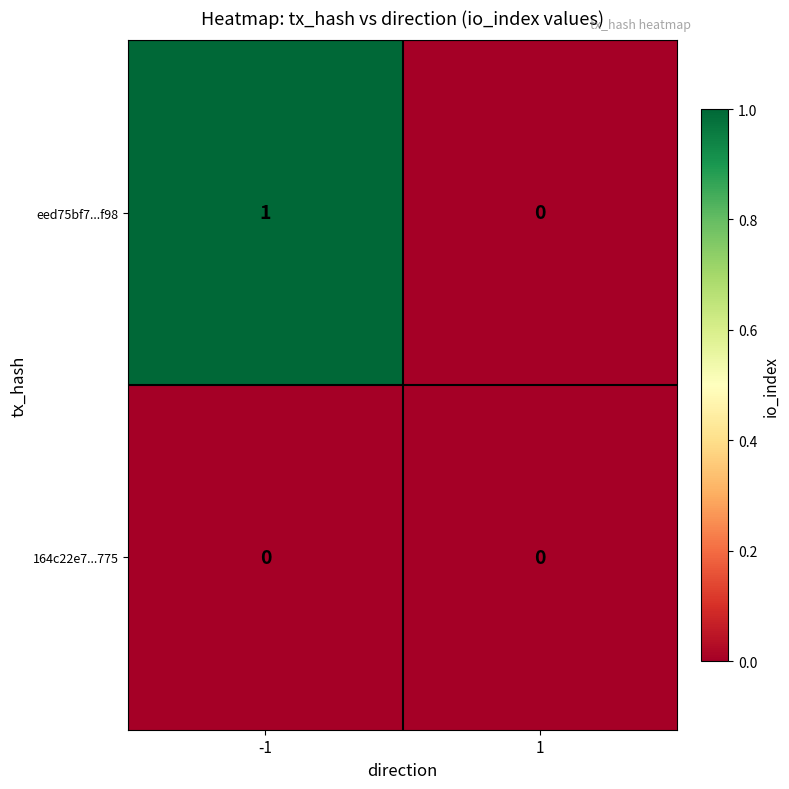

Which series has the widest spread of values?

eed75bf7...f98